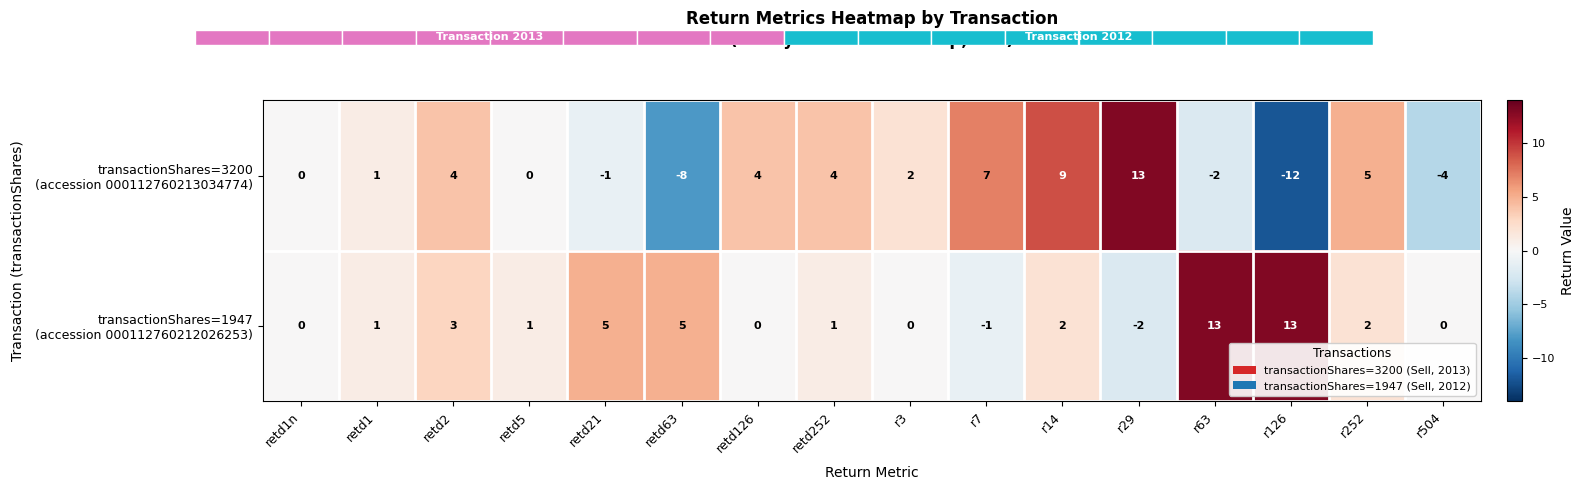

How many series are shown in this chart?

2